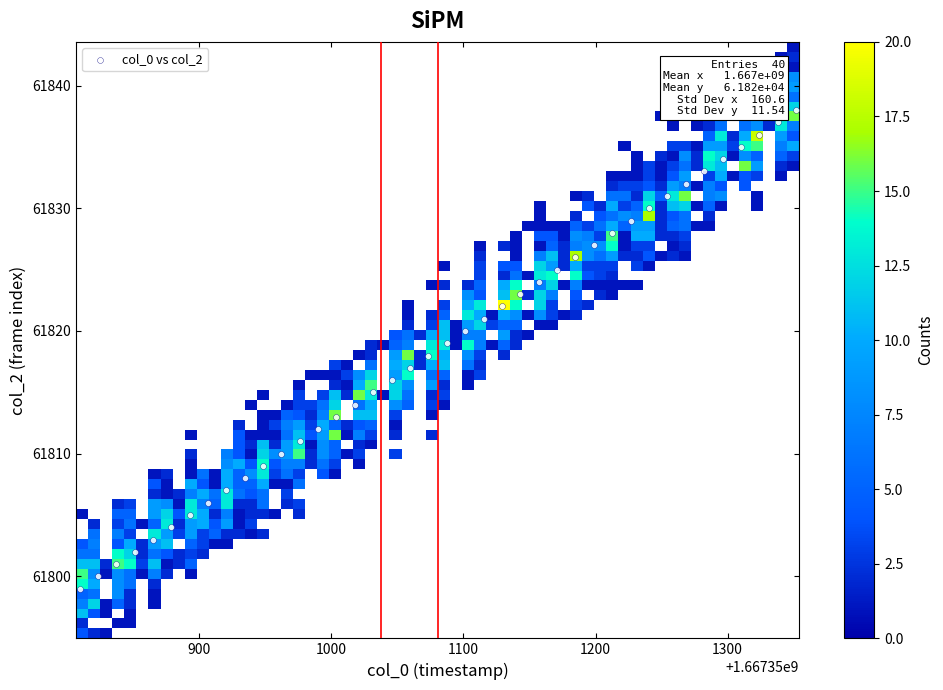

What is the range of Y values (max minus min)?

39